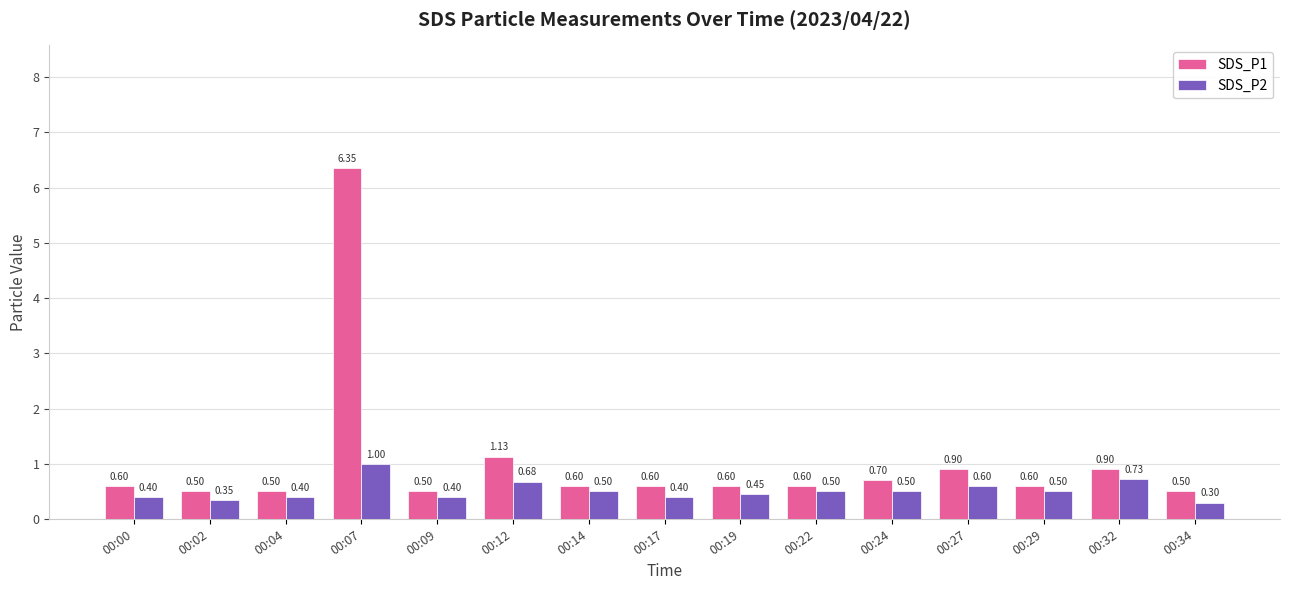

Is it true that SDS_P1 equals 0.5 at 00:02?

True